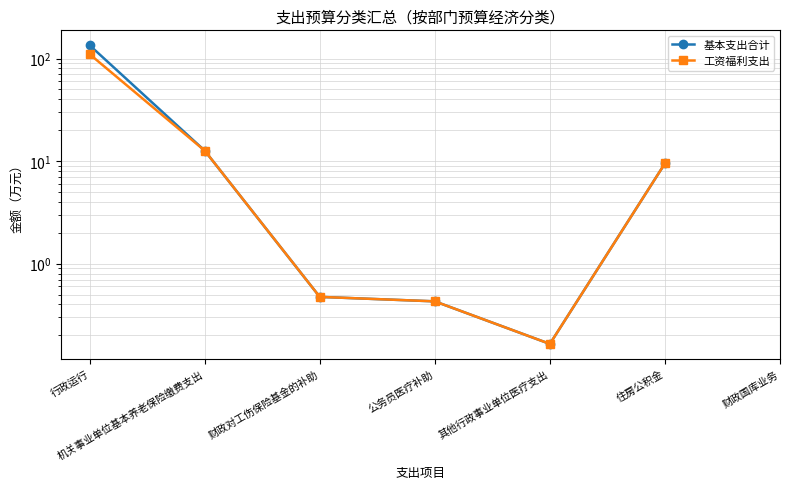

At which label does 基本支出合计 reach its peak?

行政运行